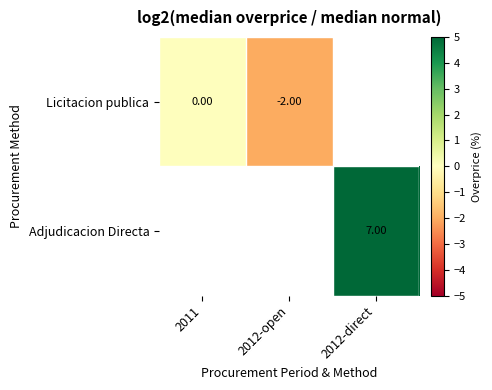

What is the maximum value shown in the chart?

7.0